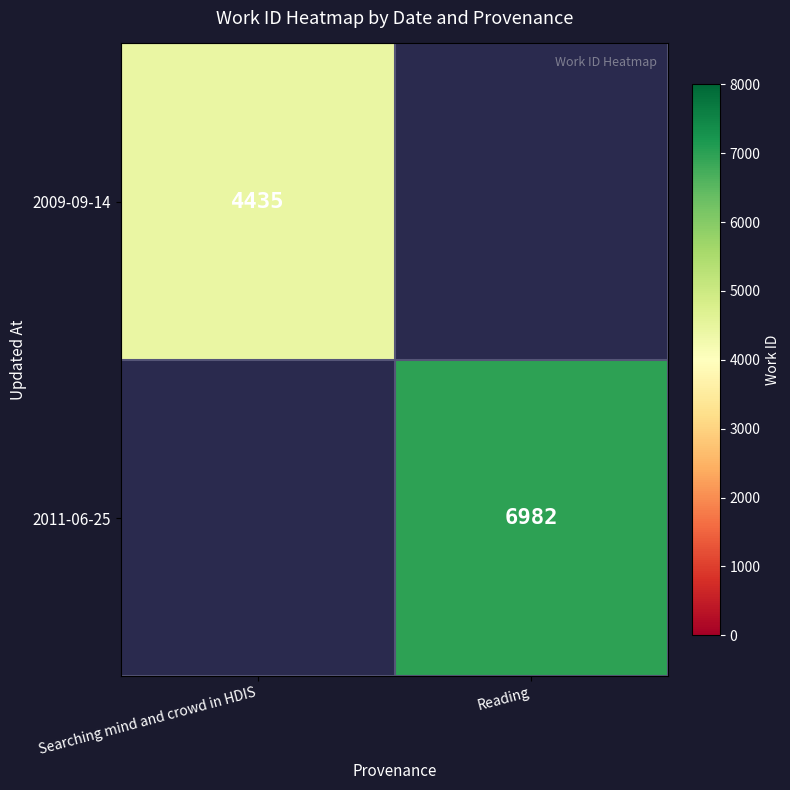

What is the smallest value displayed?

4435.0